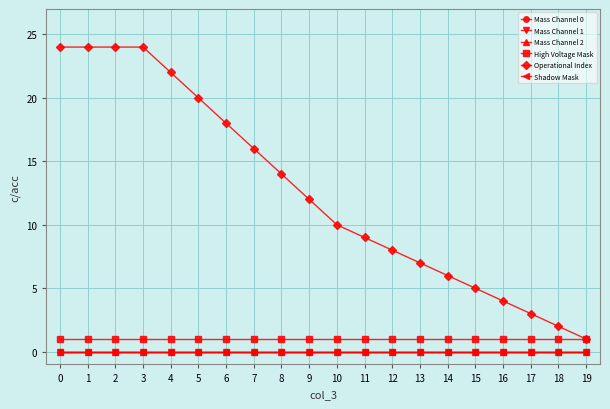

What is the spread (max minus min) of values at 6?

18